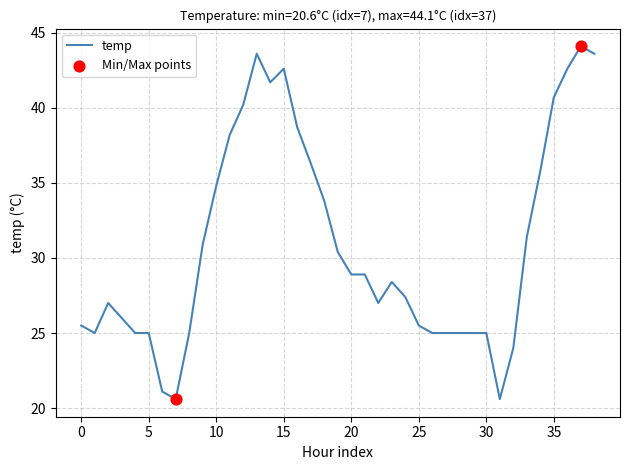

What is the smallest value displayed?

20.6